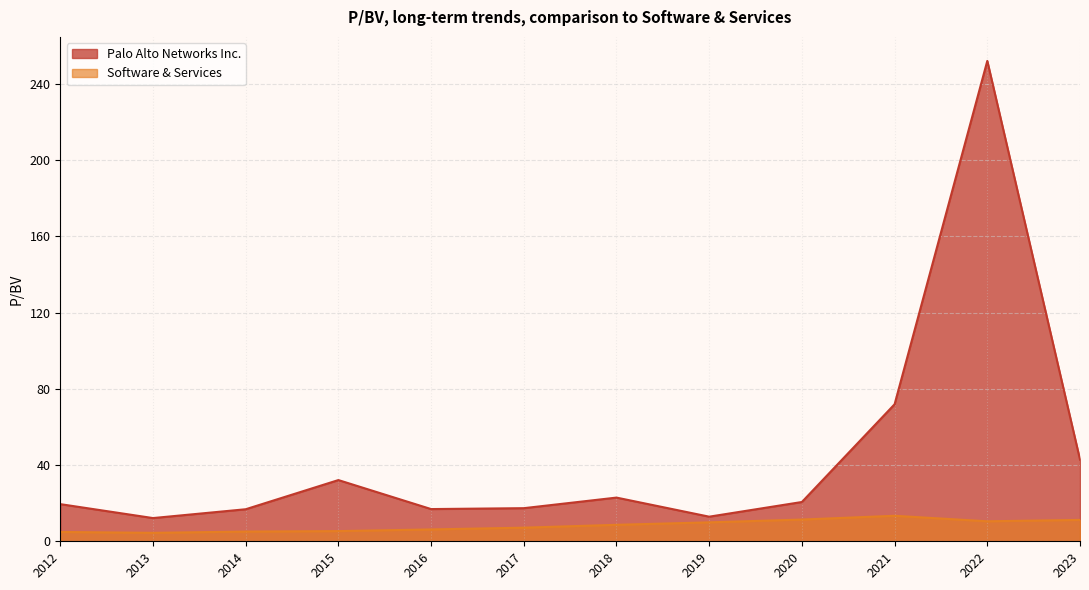

Which series has the largest total across all categories?

Palo Alto Networks Inc.